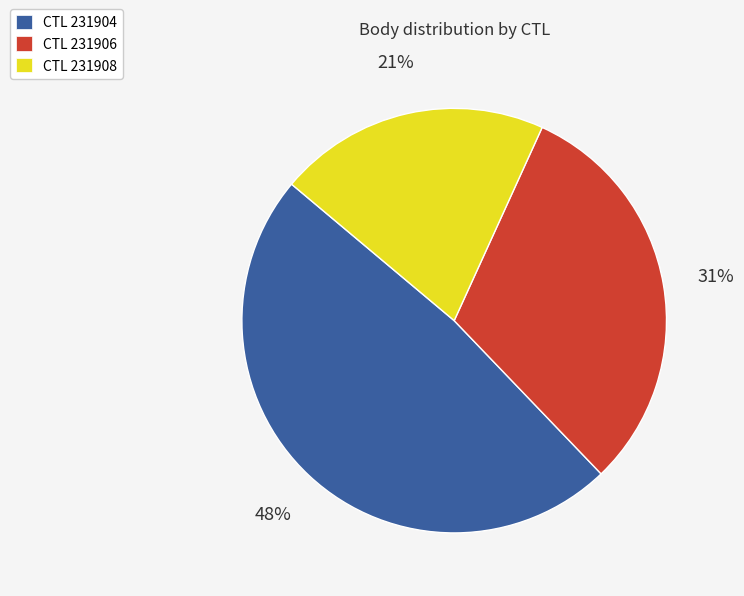

To the nearest percent, what is the combined percentage of CTL 231906 and CTL 231904?

79%